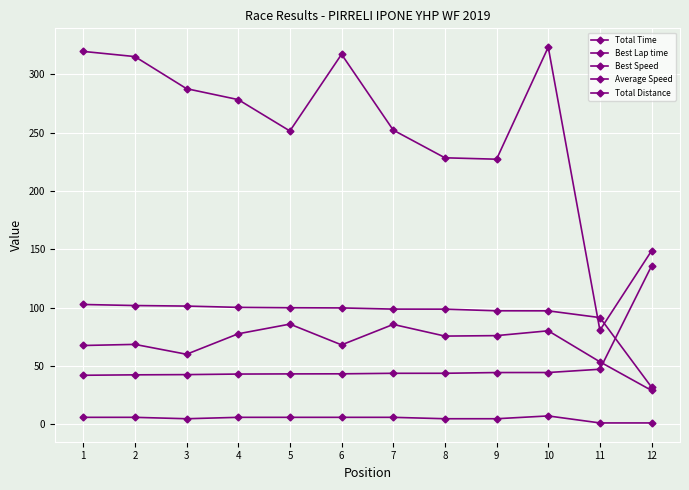

At which label is Total Distance closest to 4?

3